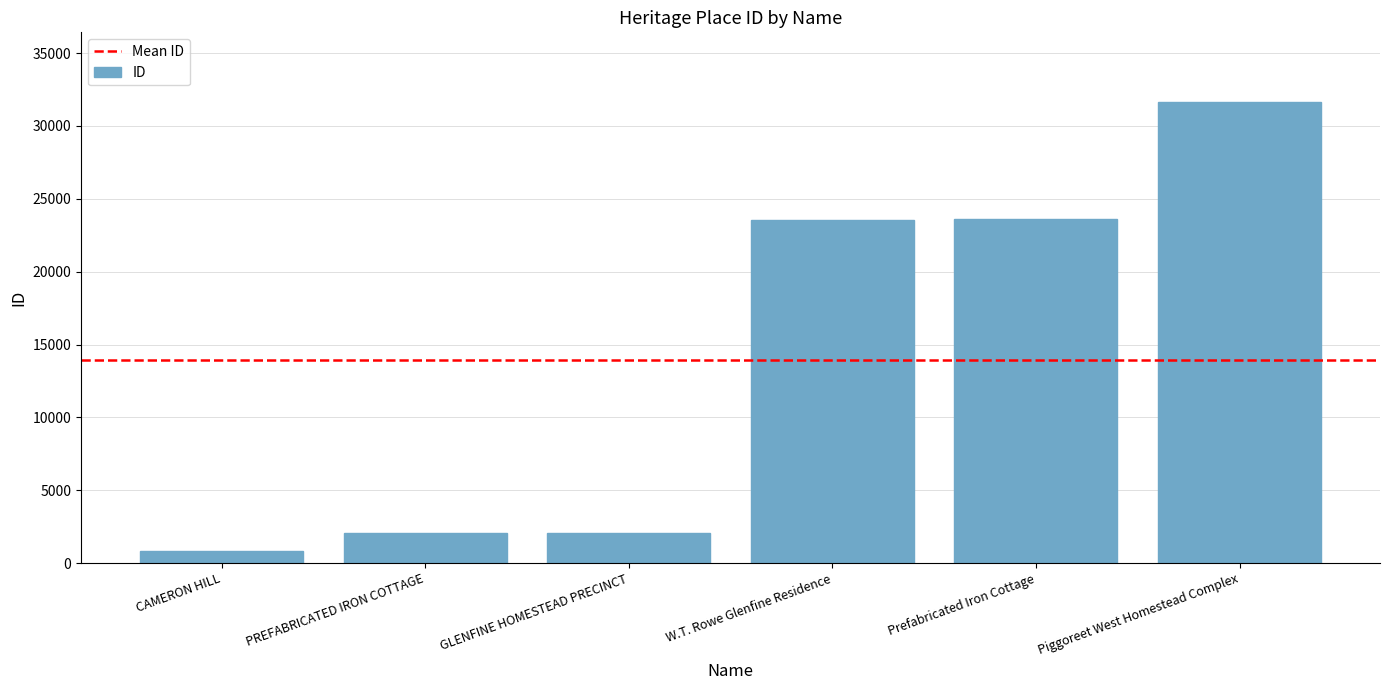

What is the sum of all values?

83814